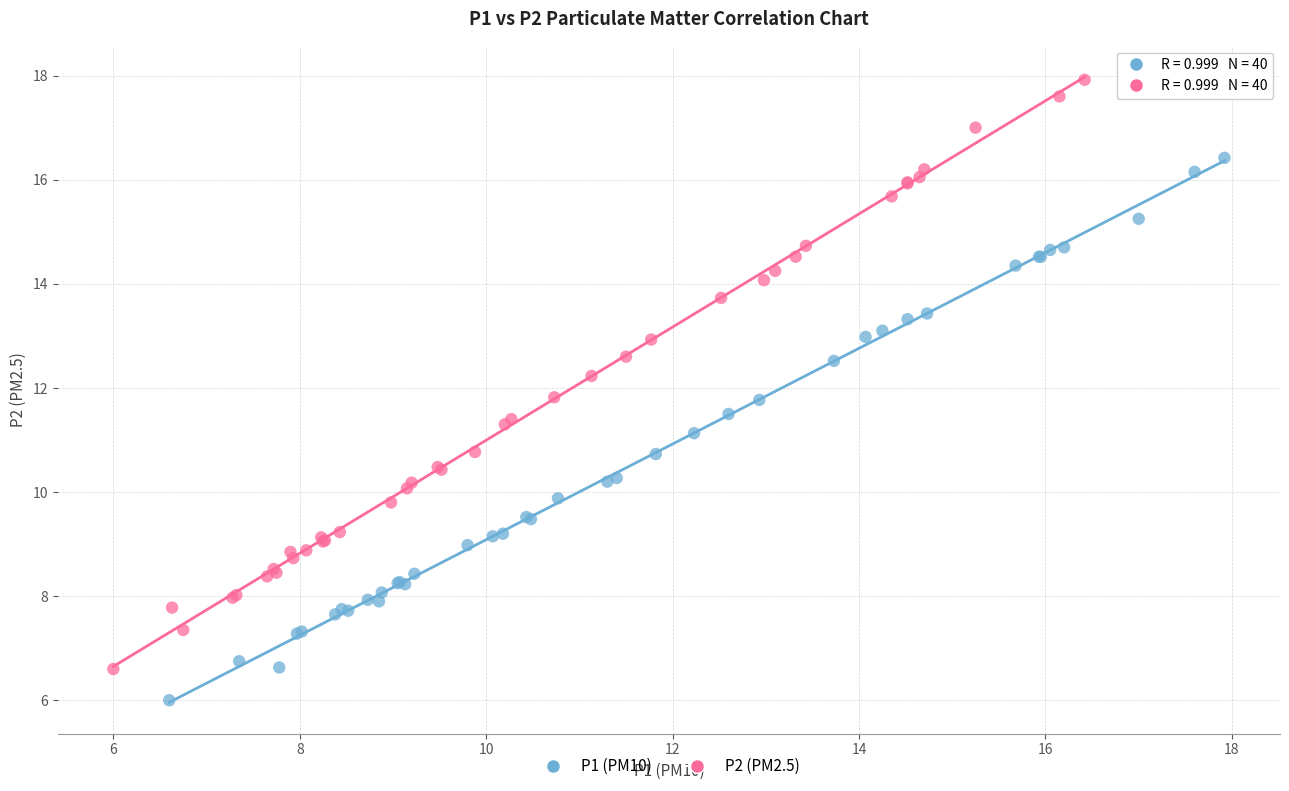

Which series contains the highest Y value?

P2 (PM2.5)